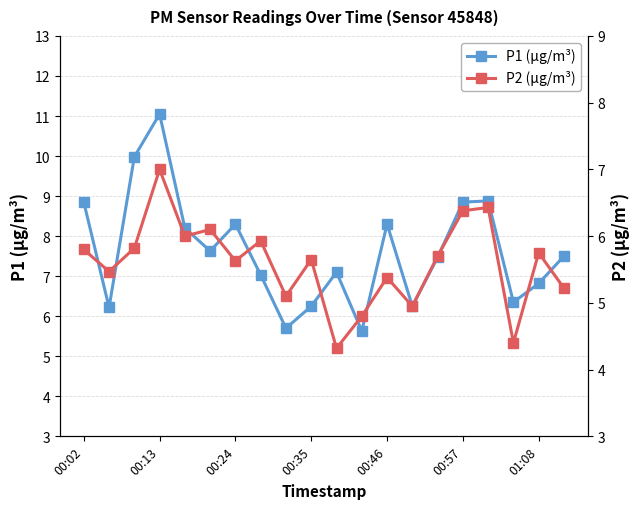

What is the maximum value for P1 (µg/m³)?

11.1